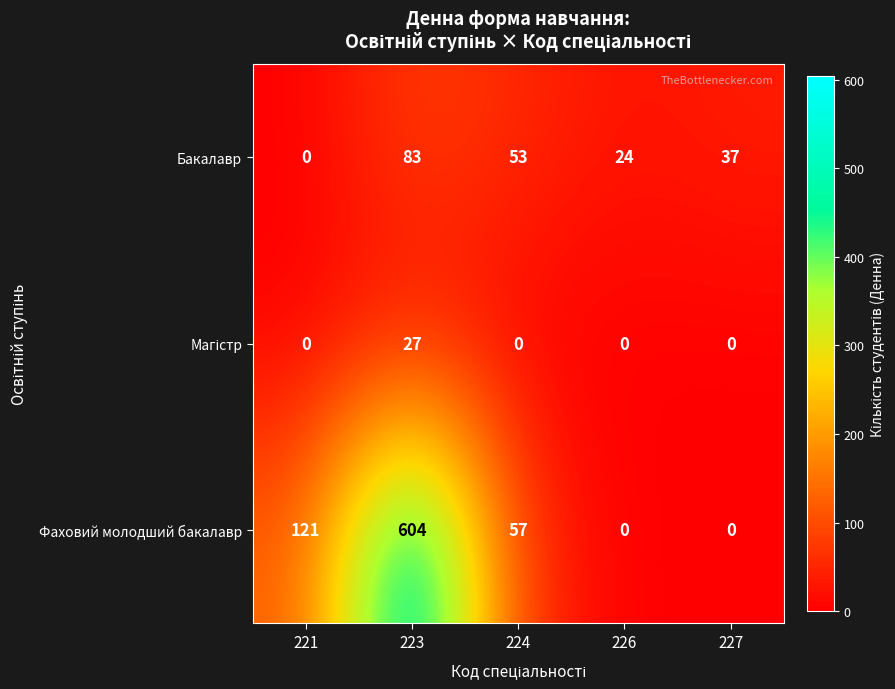

The Фаховий молодший бакалавр series shows 121 at 221. True or false?

True